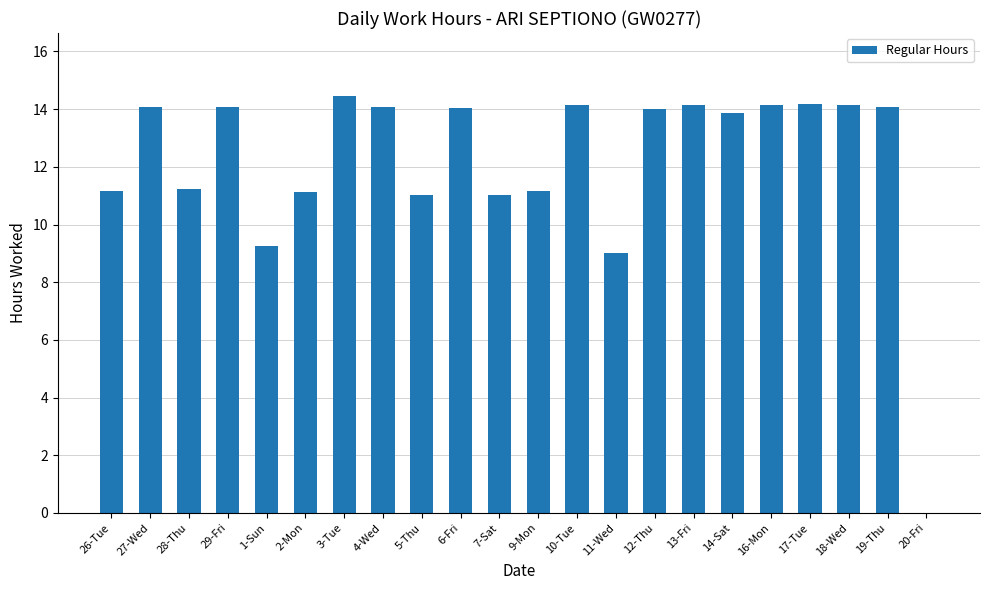

What is the difference between the values at 27-Wed and 14-Sat?

0.2